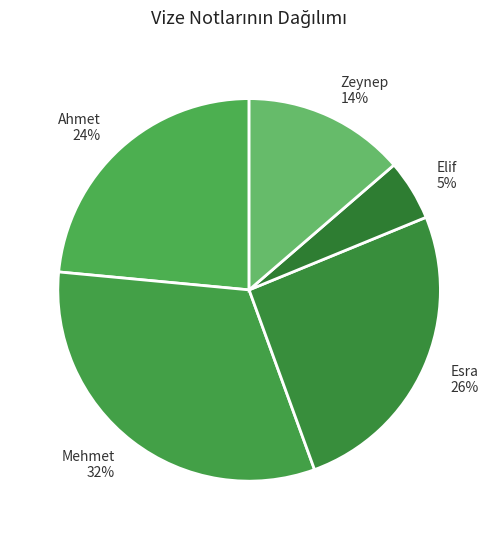

Is it true that Mehmet is 43% of the pie?

False